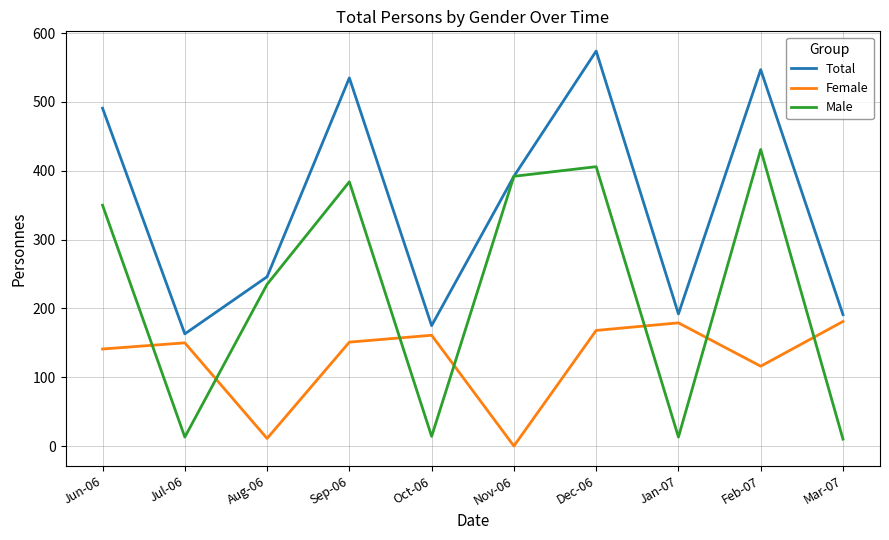

Between which two adjacent categories do Female and Male first intersect?

Jun-06 and Jul-06